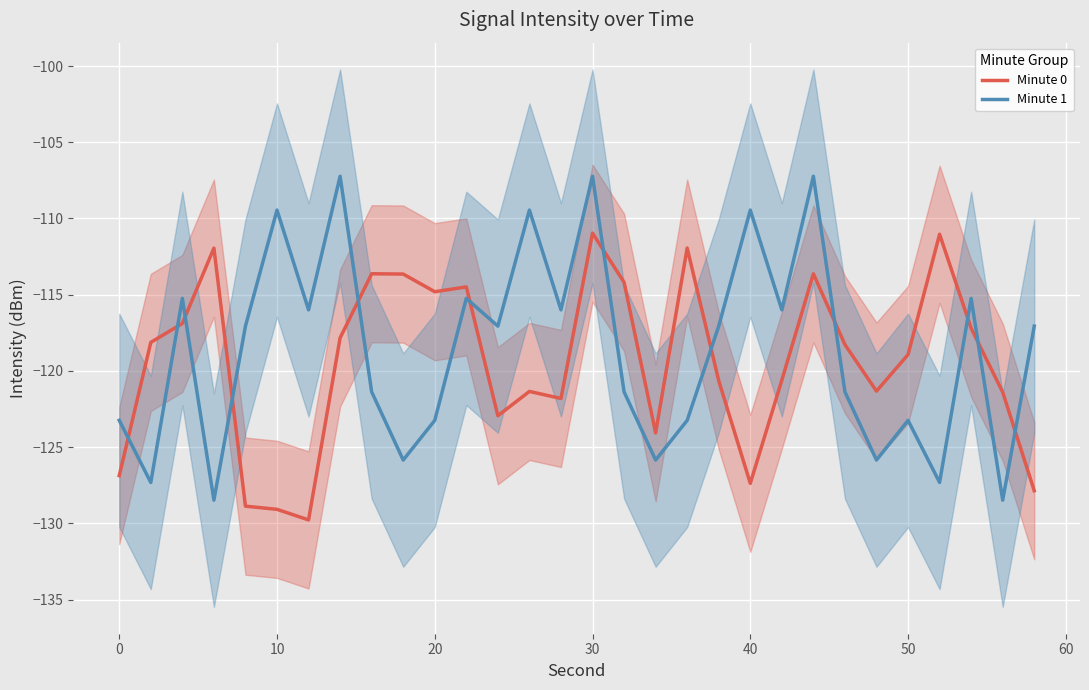

What is the highest value of the Minute 1 series?

-107.2